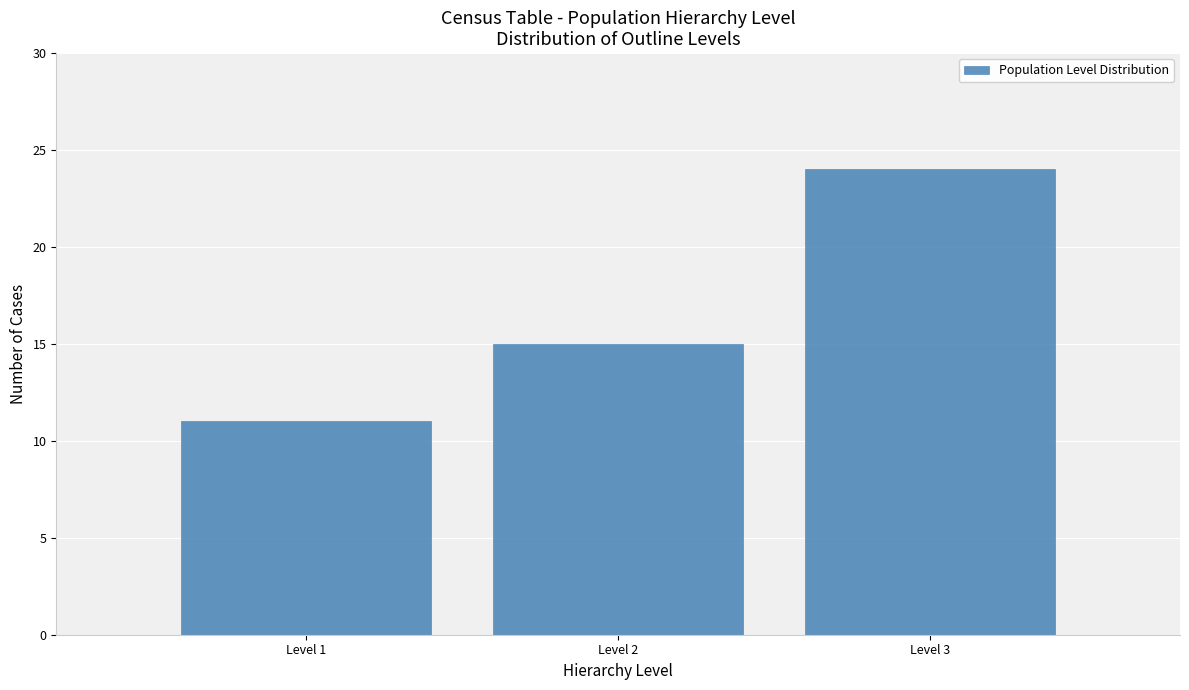

Reading left to right, transcribe this chart: for each bar, give the range it covers on the x-axis and its height. The values are not printed on the chart, so give them approximately, as read against the axis.

0.5 to 1.5: 11
1.5 to 2.5: 15
2.5 to 3.5: 24